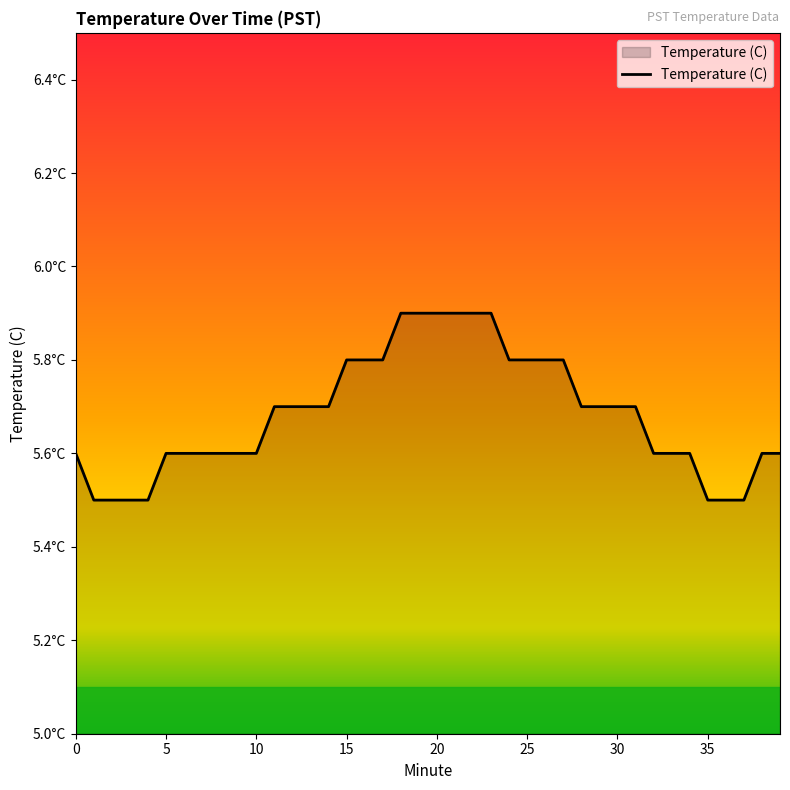

Does the chart have visible grid lines?

No